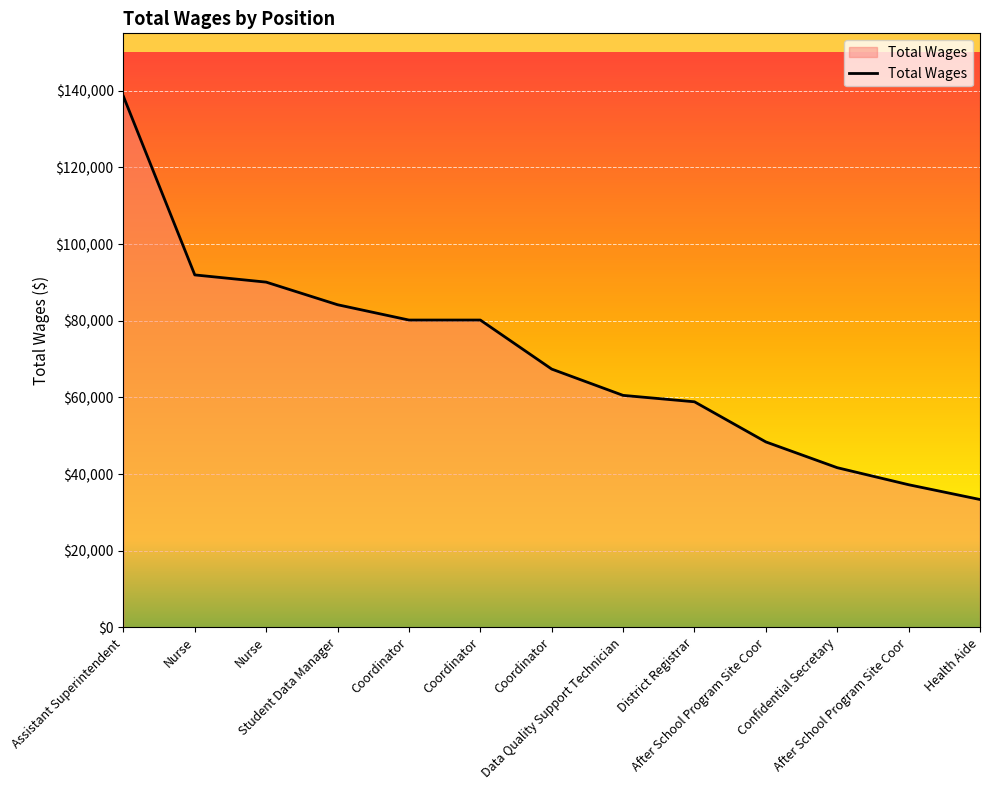

What is the value of the 4th point from the left?

84194